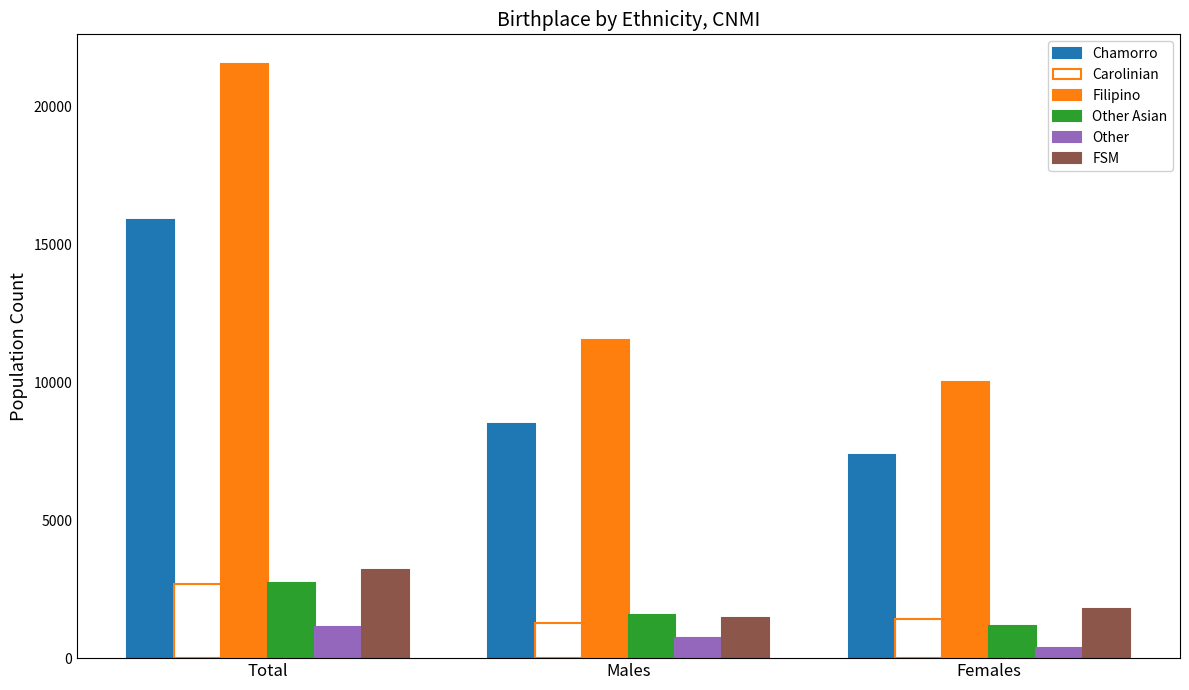

What is the sum of the Other values at Males and Total?

1860